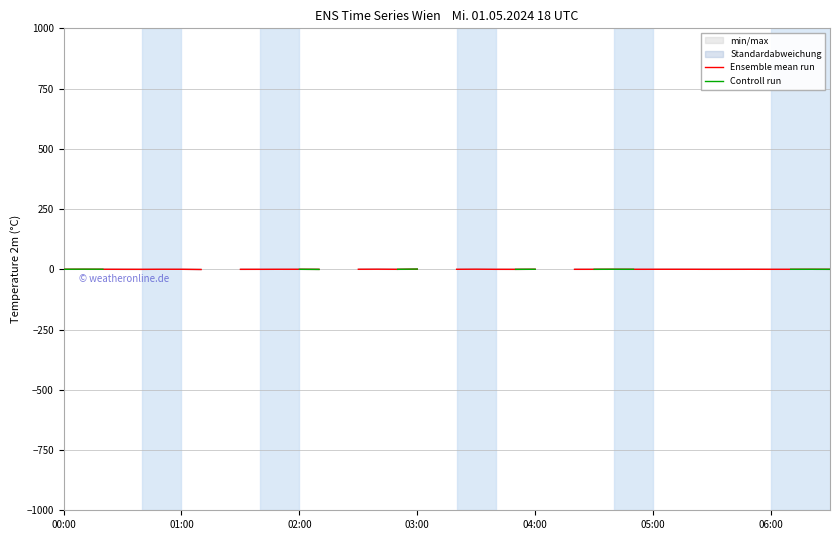

What is the lowest value of the Ensemble mean run series?

-0.8